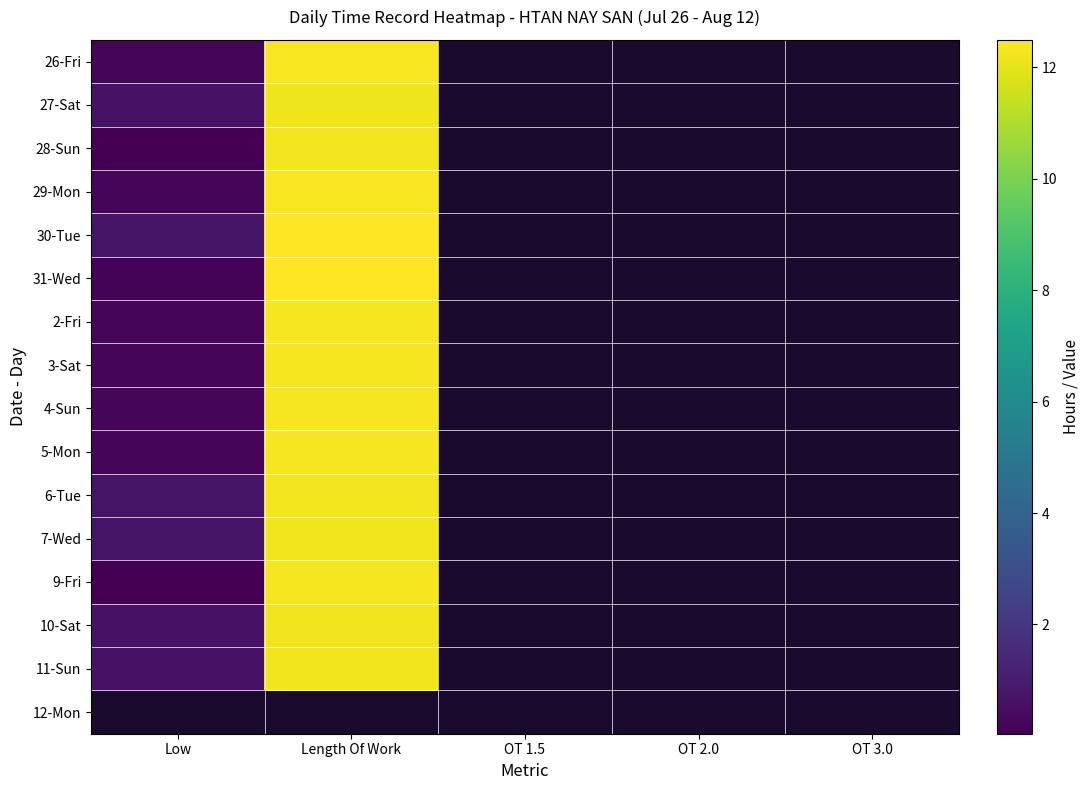

How many distinct data groups are displayed?

16